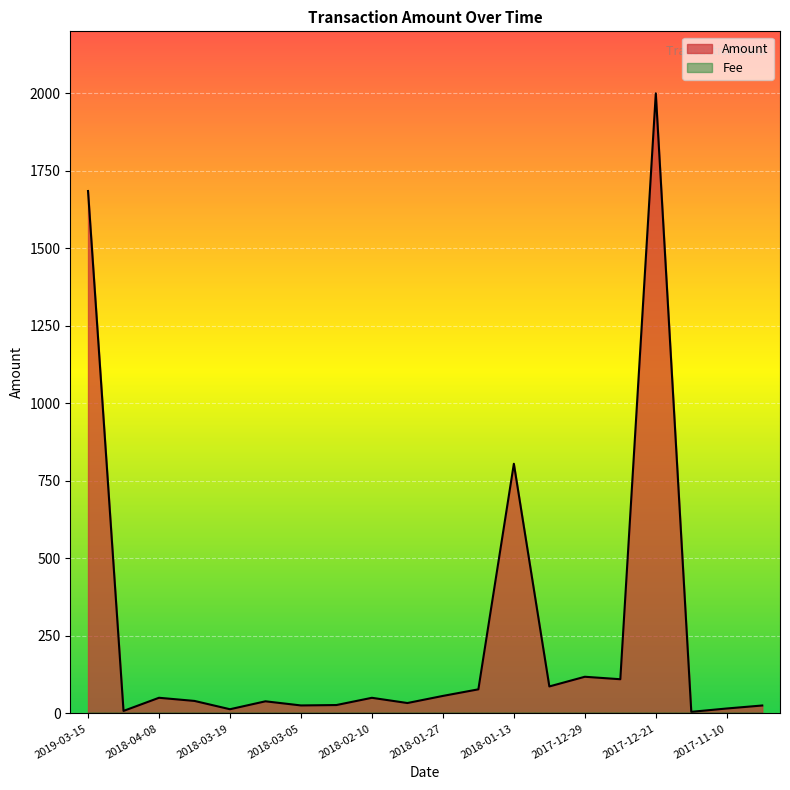

What is the change in value from 2018-04-08 to 2018-01-13?

+754.7